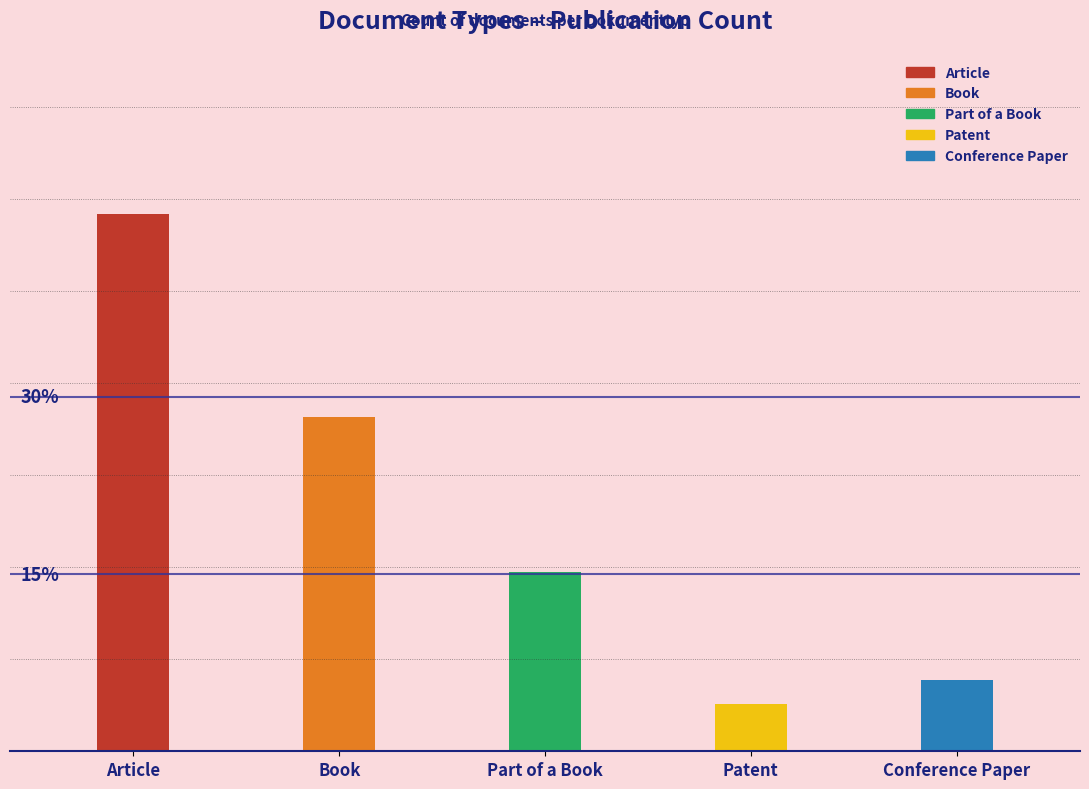

Reading left to right, list all the values displayed in this chart.

Article=45	Book=28	Part of a Book=15	Patent=4	Conference Paper=6